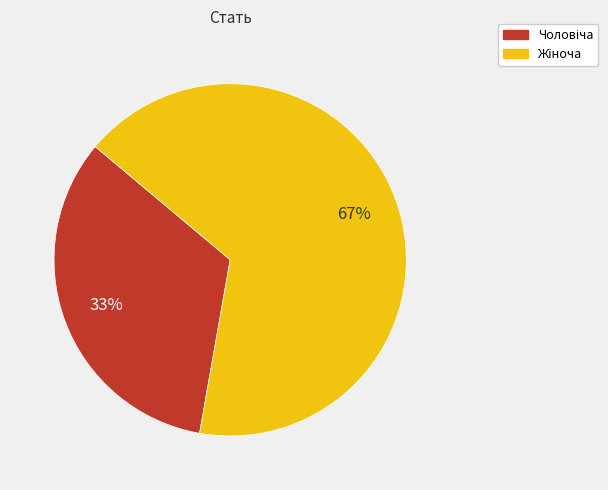

To the nearest percent, what is the average slice percentage?

50%